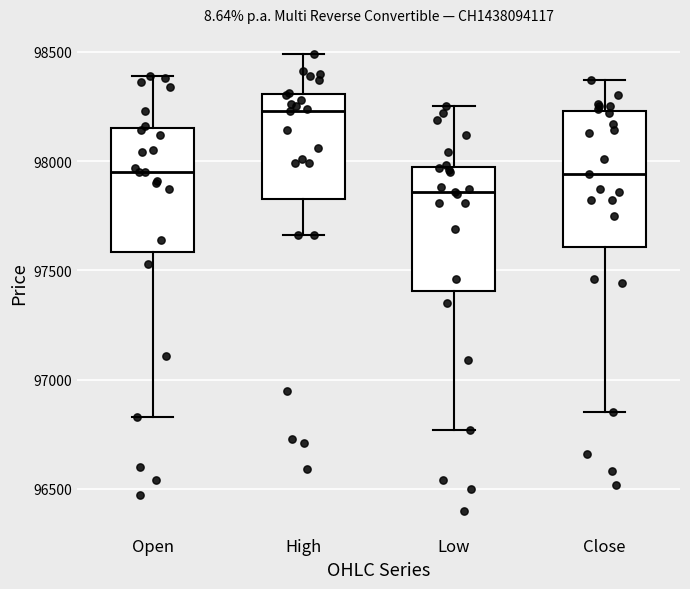

Reading left to right, read every box against the y-axis: the position of its median line, the range the box covers, and the ends of its whiskers. The values are not printed on the chart, so give them approximately, as read against the axis.

Open: median 97950, box 97600 to 98150, whiskers 96850 to 98400
High: median 98250, box 97850 to 98300, whiskers 97650 to 98500
Low: median 97850, box 97400 to 98000, whiskers 96750 to 98250
Close: median 97950, box 97600 to 98250, whiskers 96850 to 98350